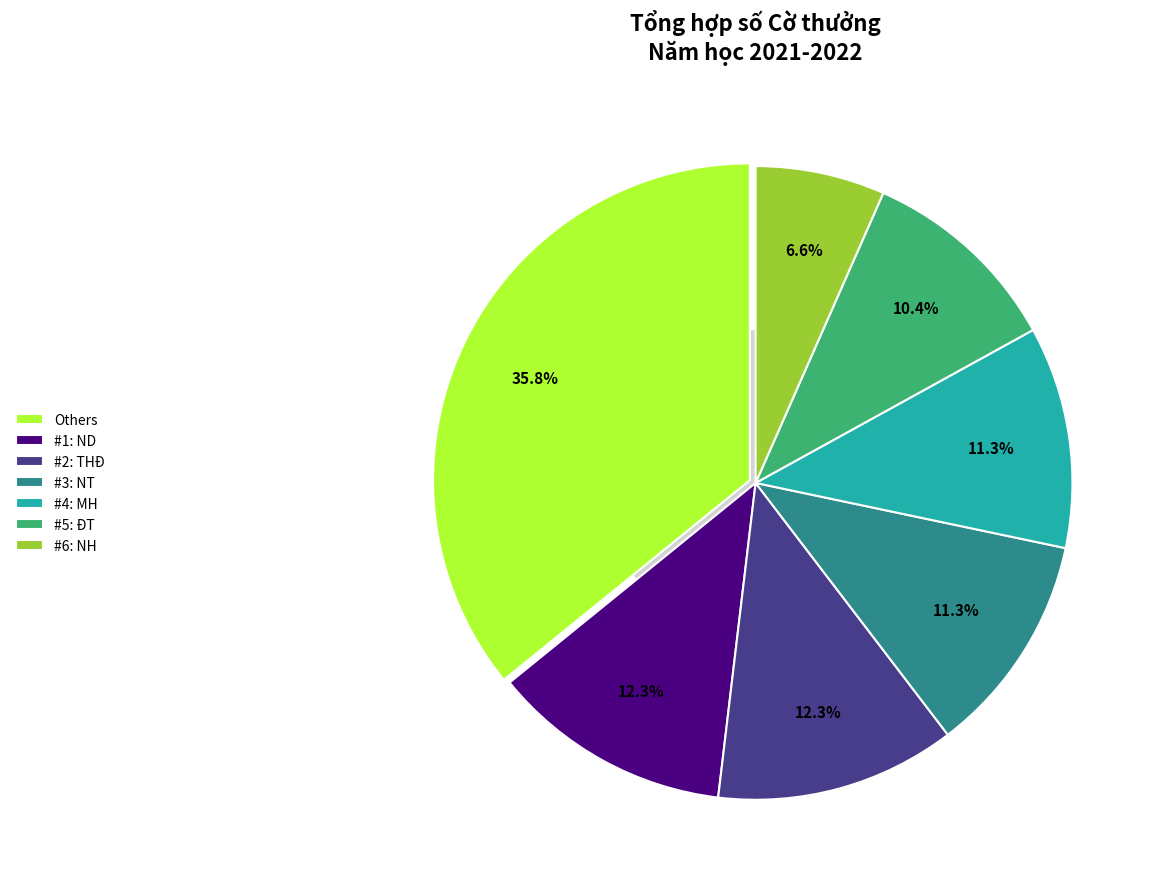

Which slice is the smallest?

#6: NH